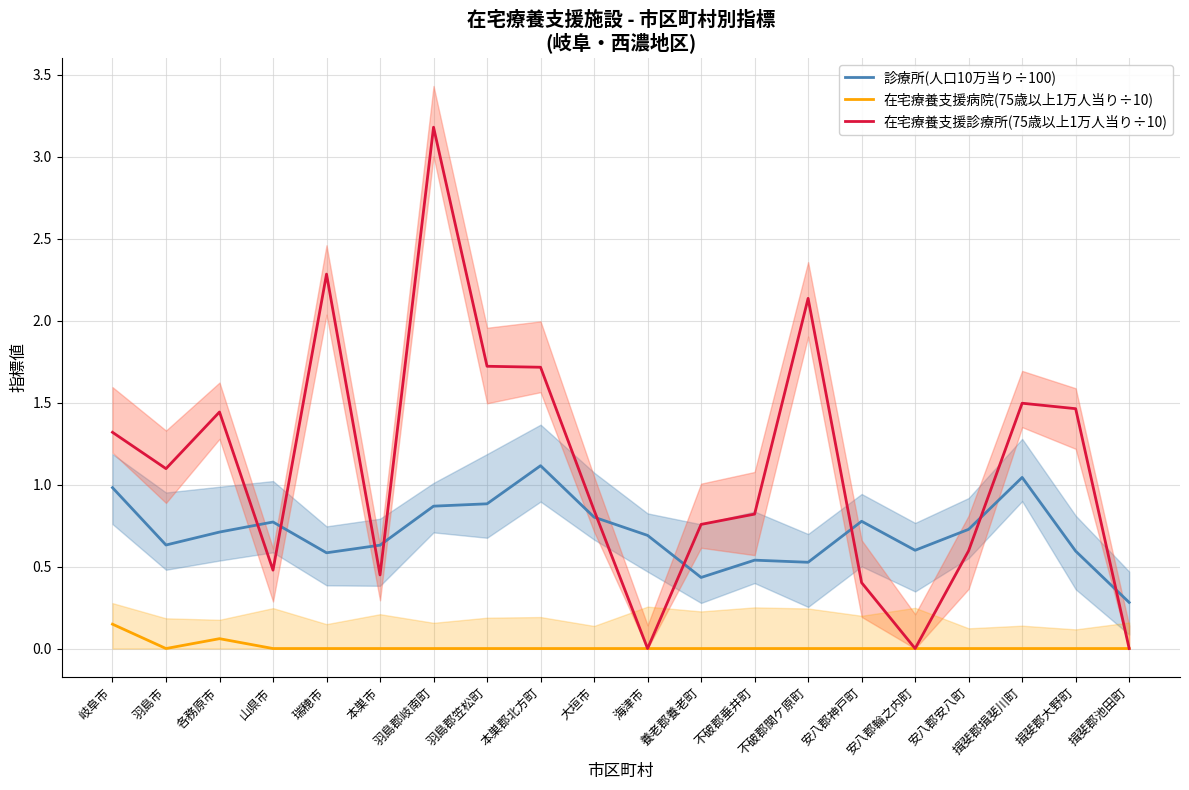

True or false: 在宅療養支援病院(75歳以上1万人当り÷10) and 診療所(人口10万当り÷100) intersect in this chart.

False